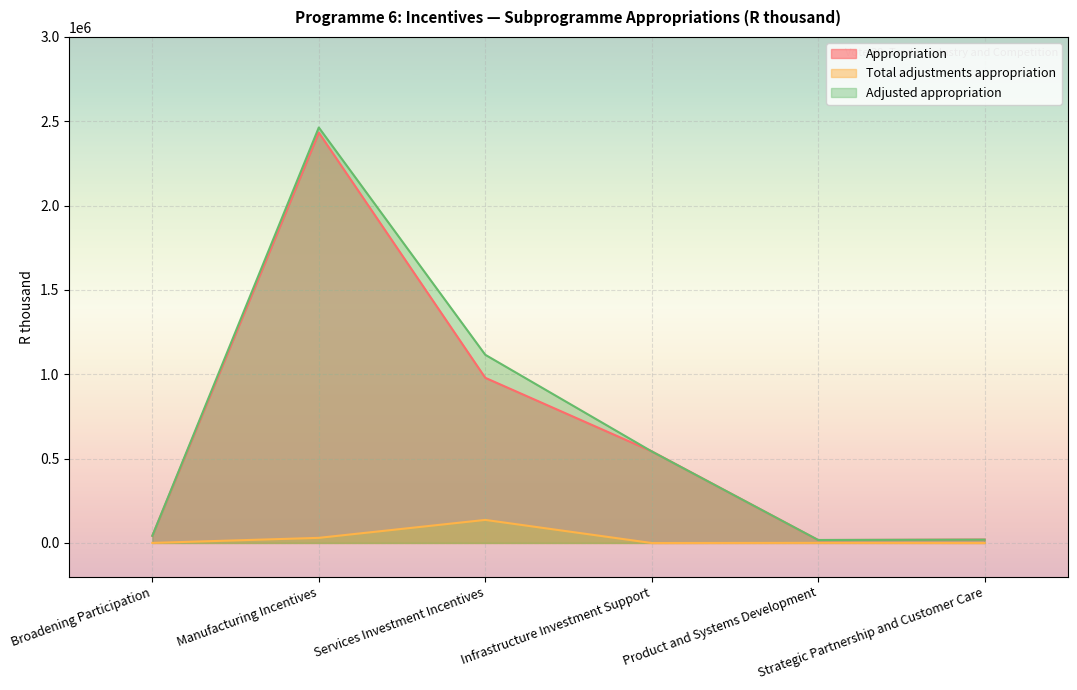

True or false: Total adjustments appropriation and Adjusted appropriation cross at least once.

False